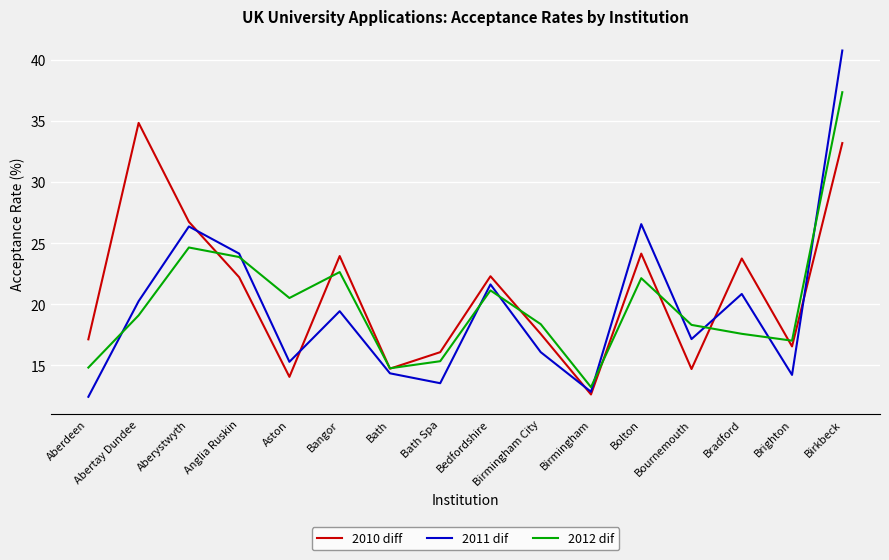

Rank the series at Anglia Ruskin from highest to lowest value.

2011 dif, 2012 dif, 2010 diff